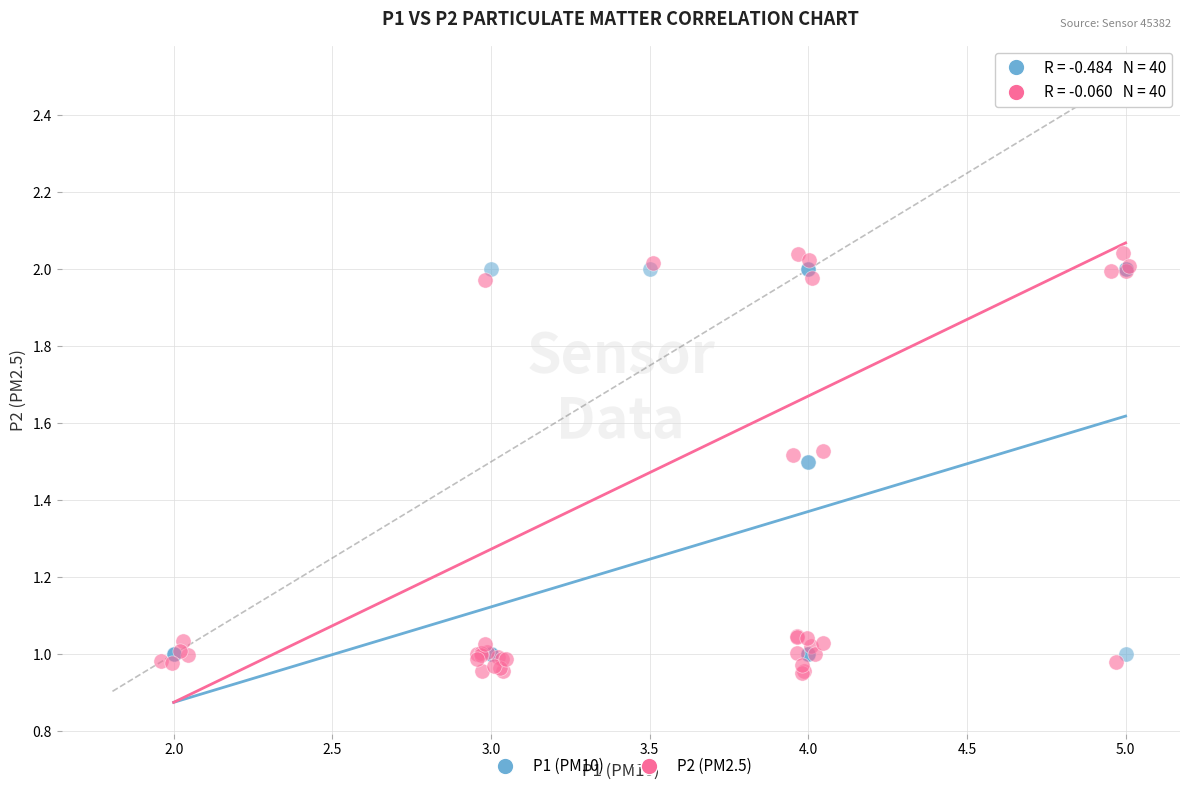

What are all the series names shown in the legend?

P1 (PM10), P2 (PM2.5)